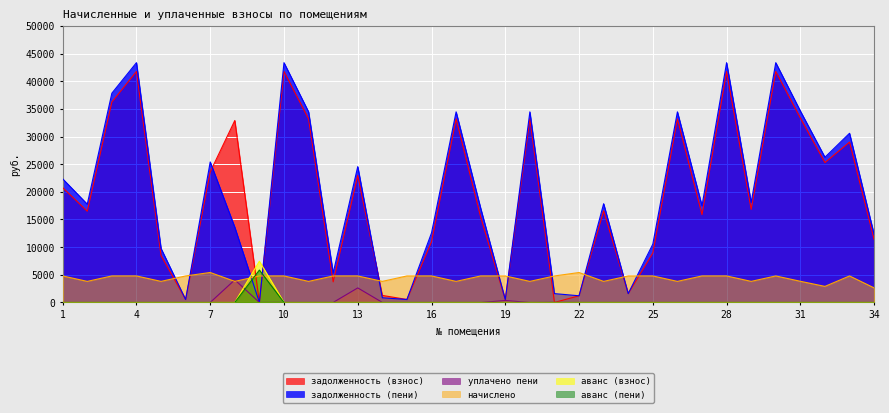

What is the spread (max minus min) of values at 4?

43356.2